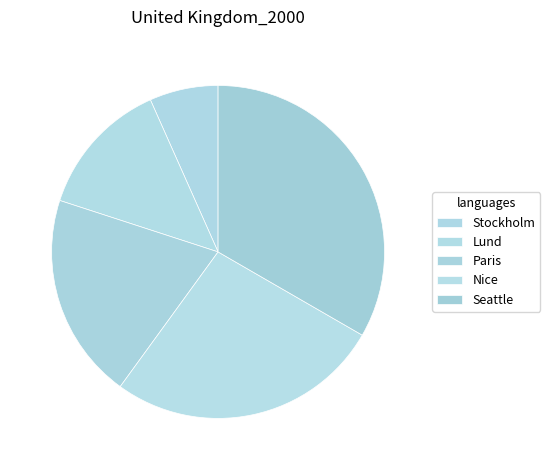

How many slices are in this pie chart?

5